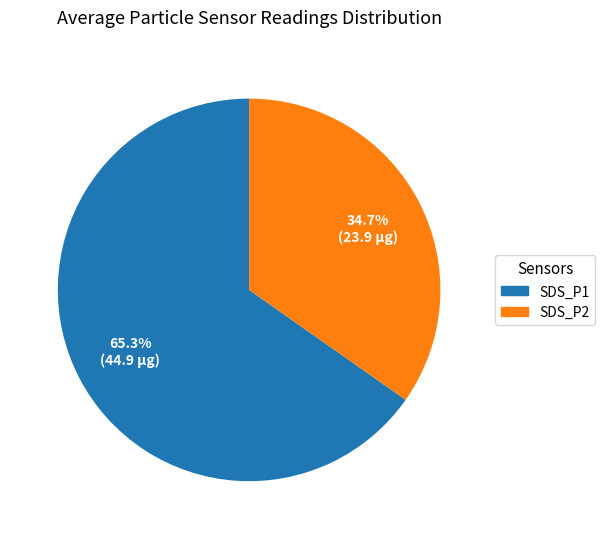

Is there any slice that represents more than half of the pie?

Yes